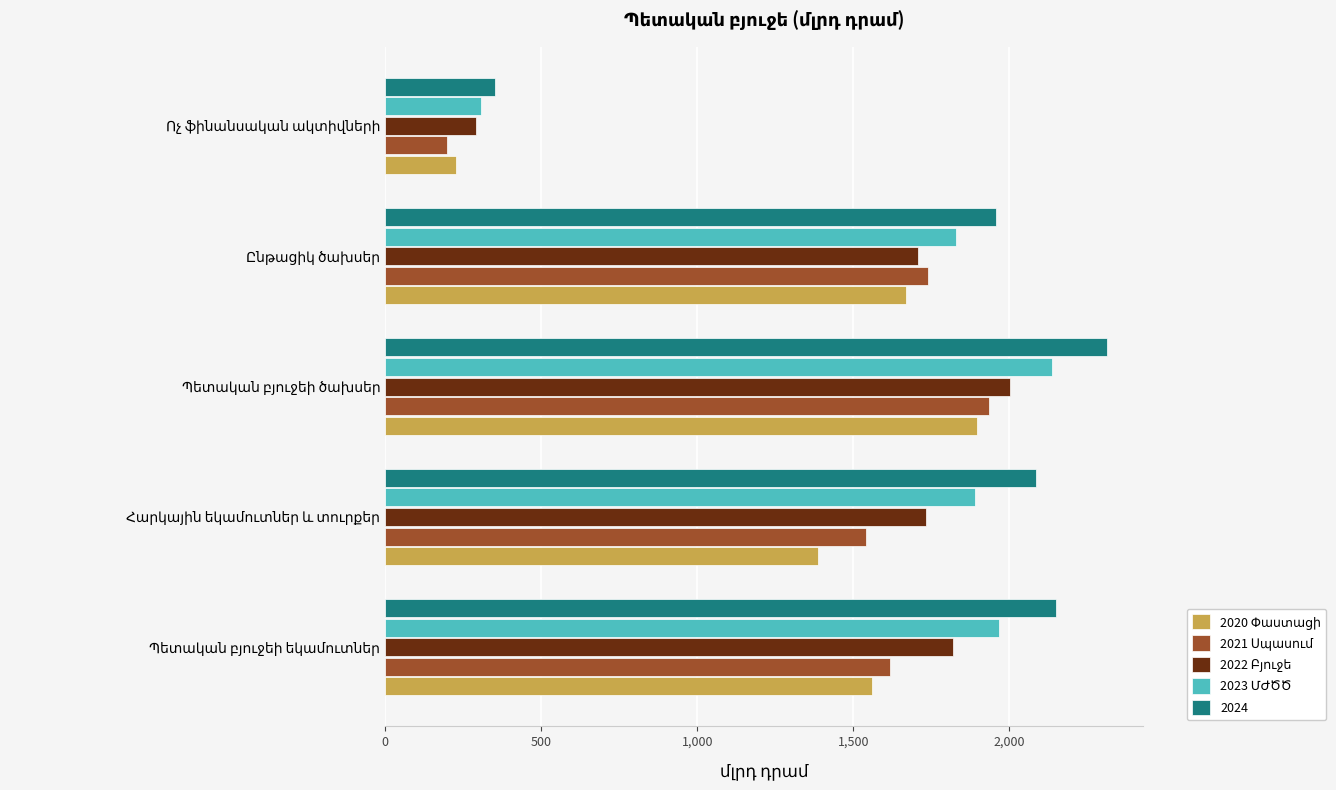

What is the difference between the maximum and minimum values in the 2024 series?

1958.1